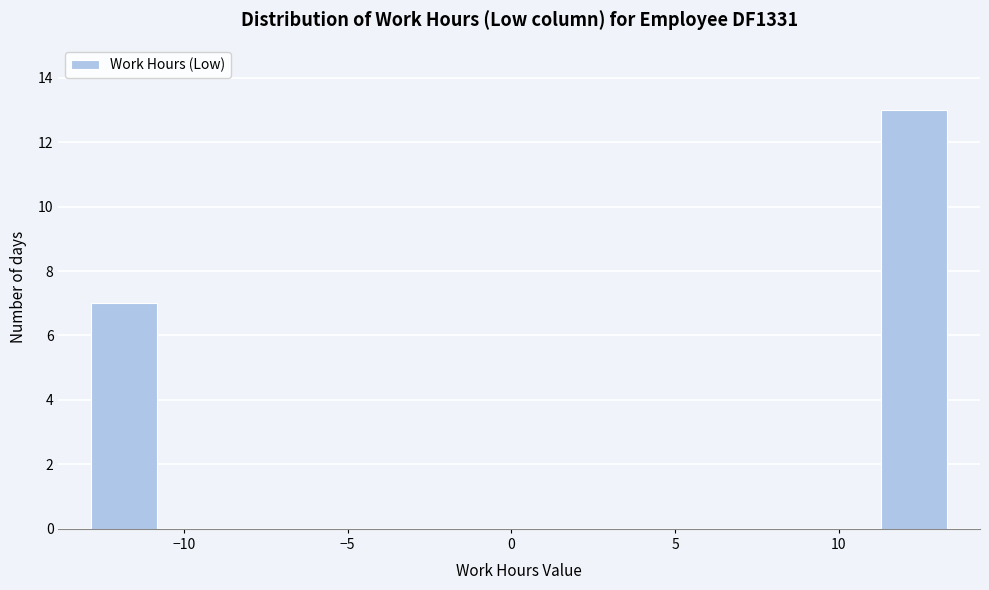

How tall is the bar that spans -13.0 to -11.0 on the x-axis? Neither the bar edges nor the heights are printed on the chart, so give them approximately, as read against the axes.

7